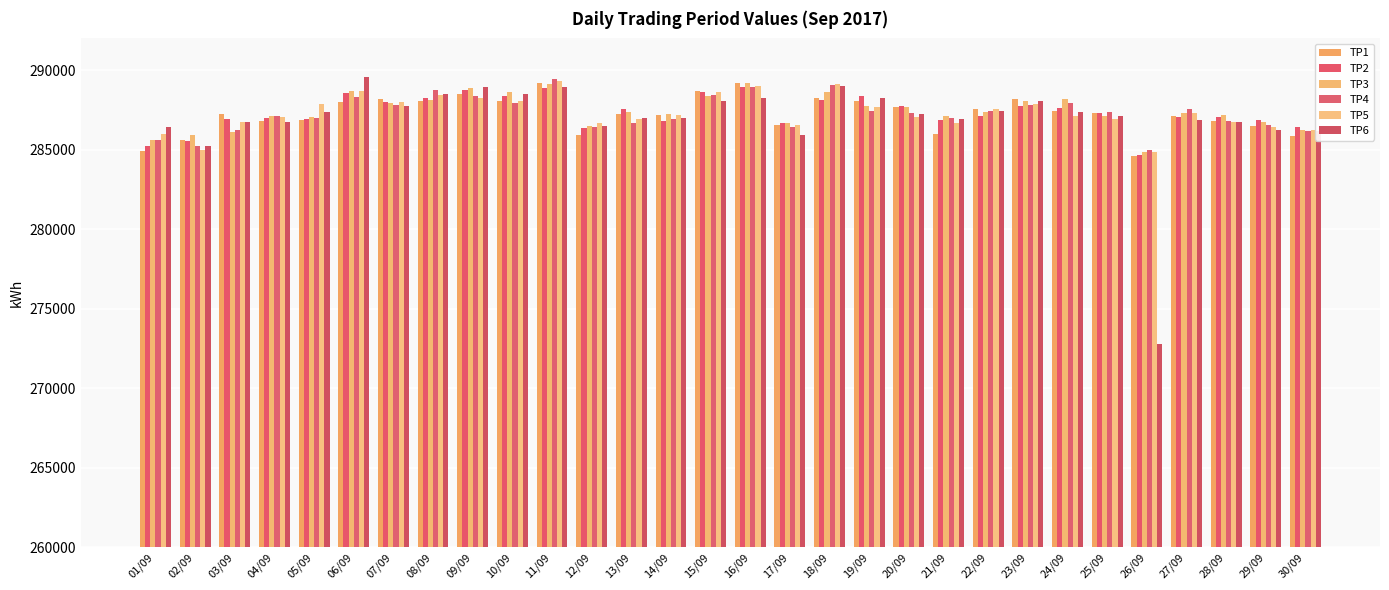

How many bars are there in each group?

6